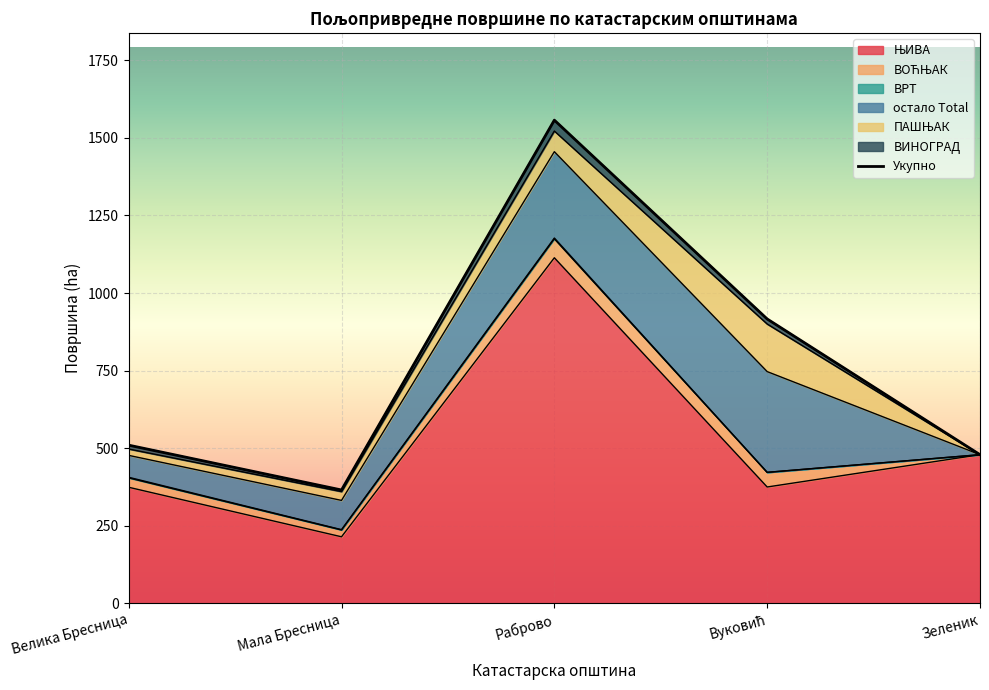

List the labels in order of value, largest first.

Раброво, Вуковић, Велика Бресница, Зеленик, Мала Бресница